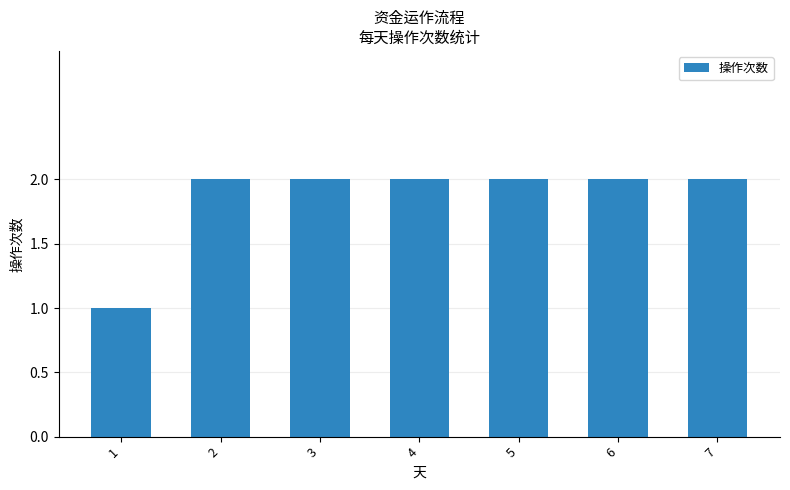

Reading left to right, list all the values displayed in this chart.

1	2	2	2	2	2	2